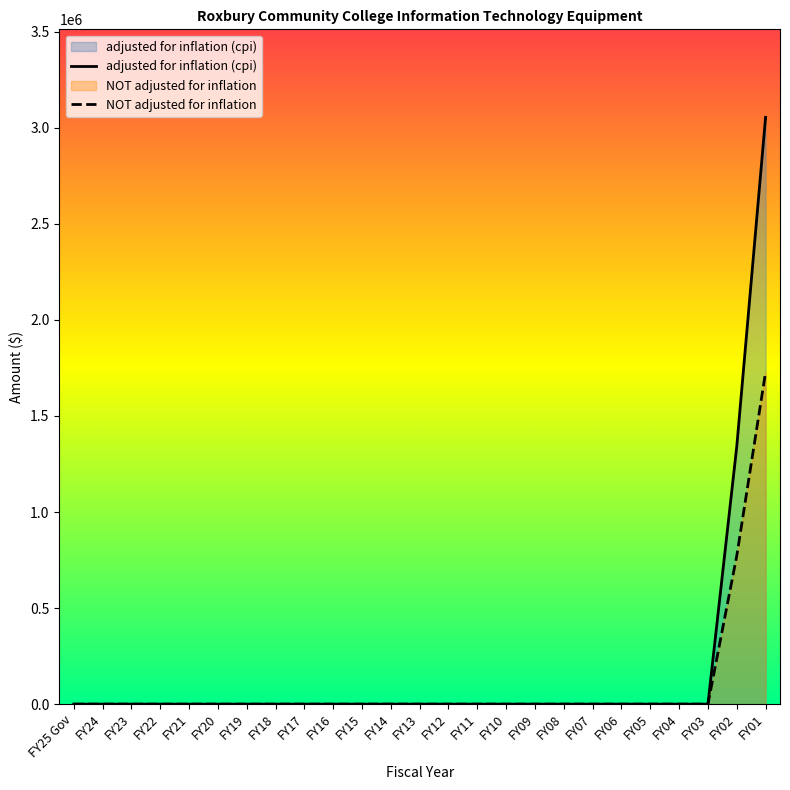

True or false: NOT adjusted for inflation and adjusted for inflation (cpi) cross at least once.

False